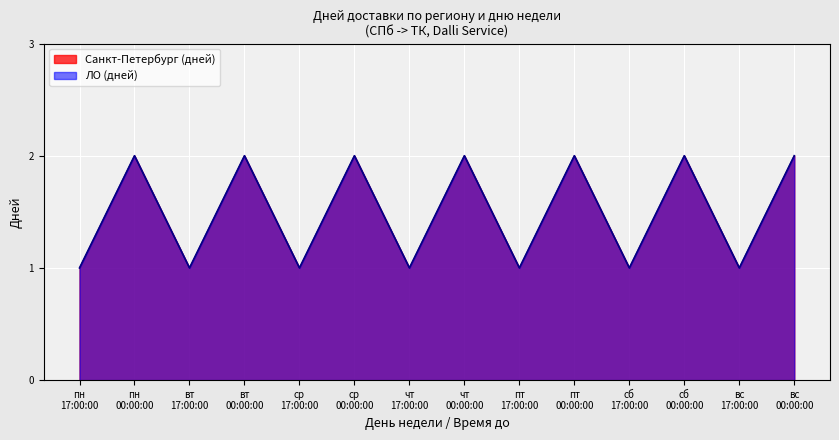

Between пн and пт, which is larger?

пн